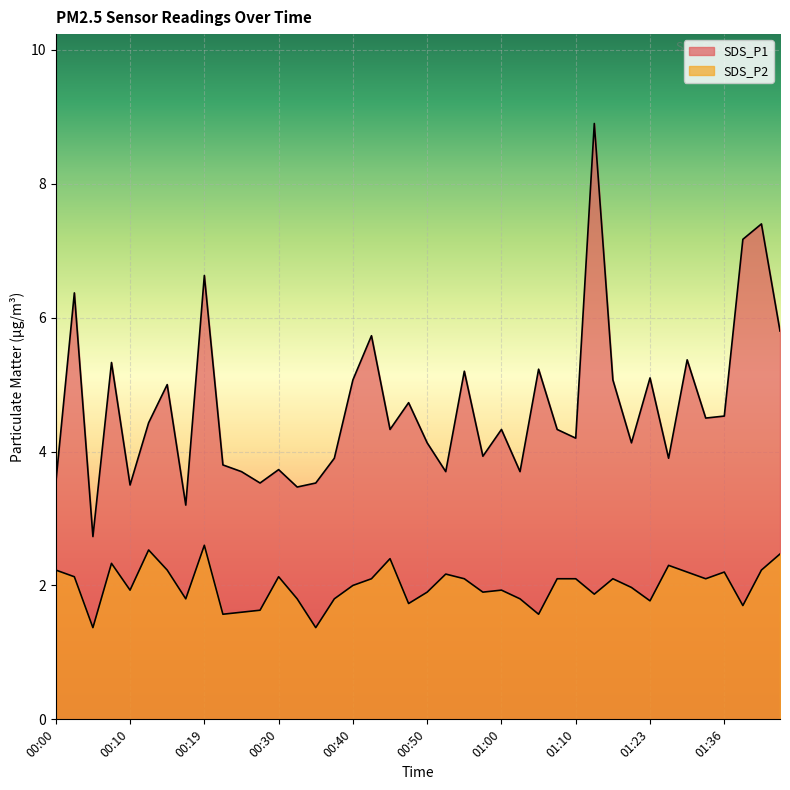

What is the difference between the maximum and second lowest values in the SDS_P1 series?

5.7